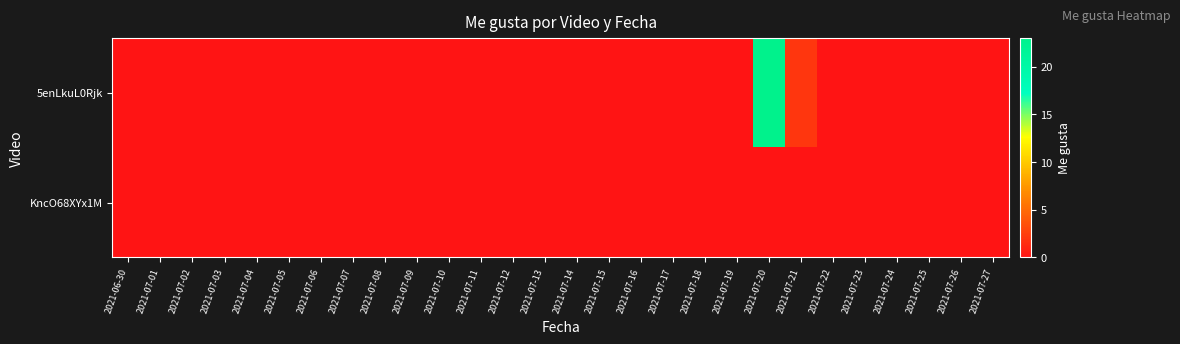

At which category does the chart reach its minimum across all series?

2021-06-30